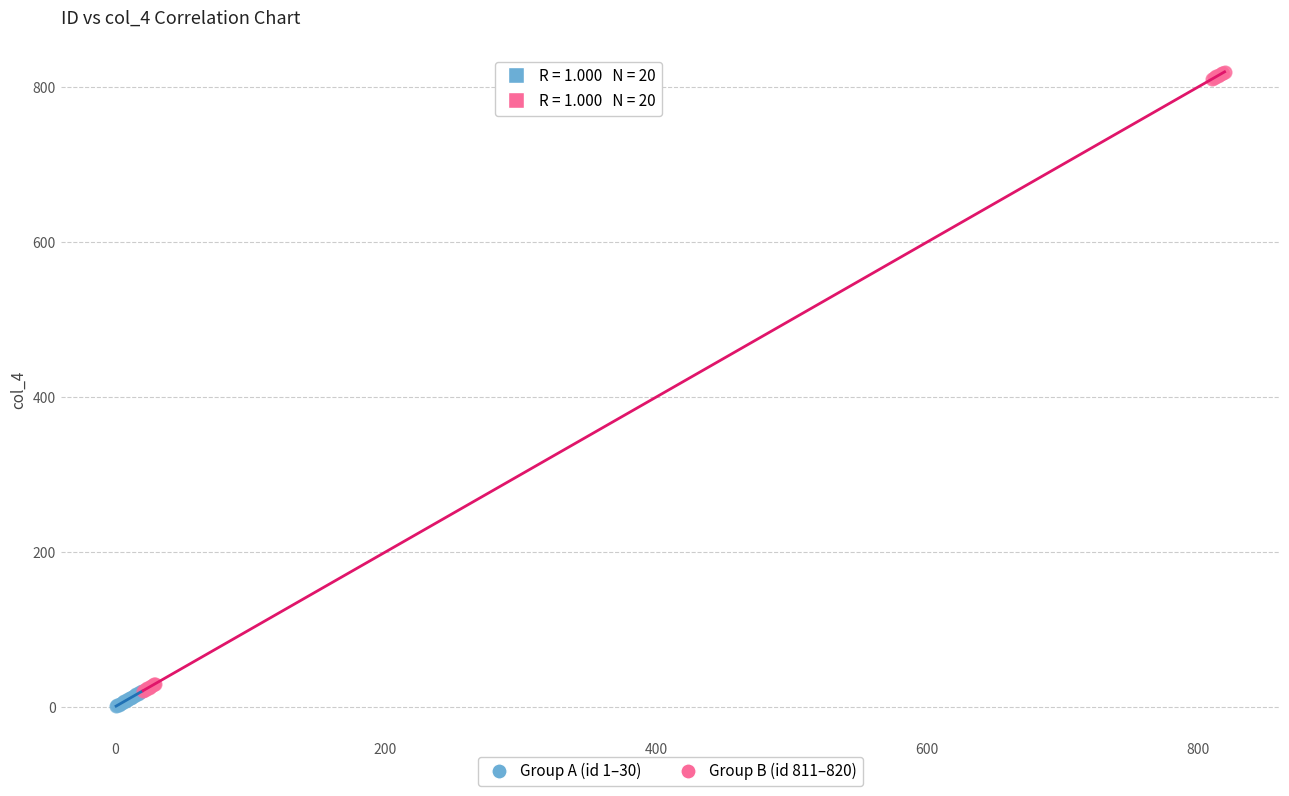

Which series has the widest spread of Y values?

Group B (id 811–820)